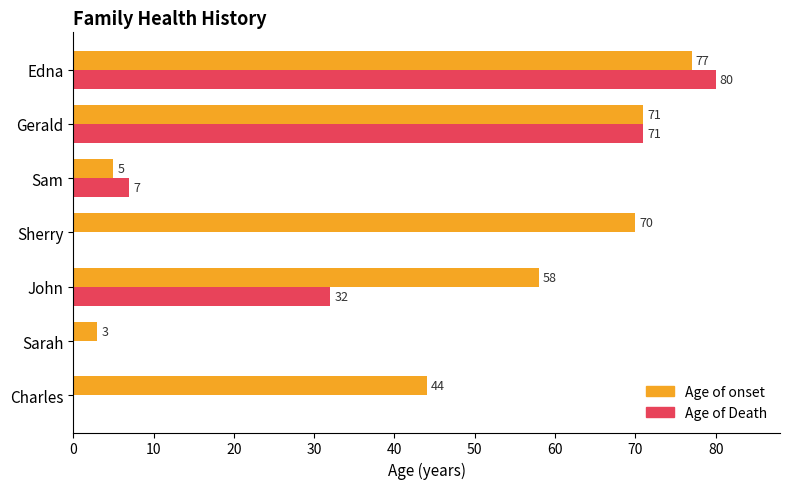

What is the maximum value for Age of onset?

77